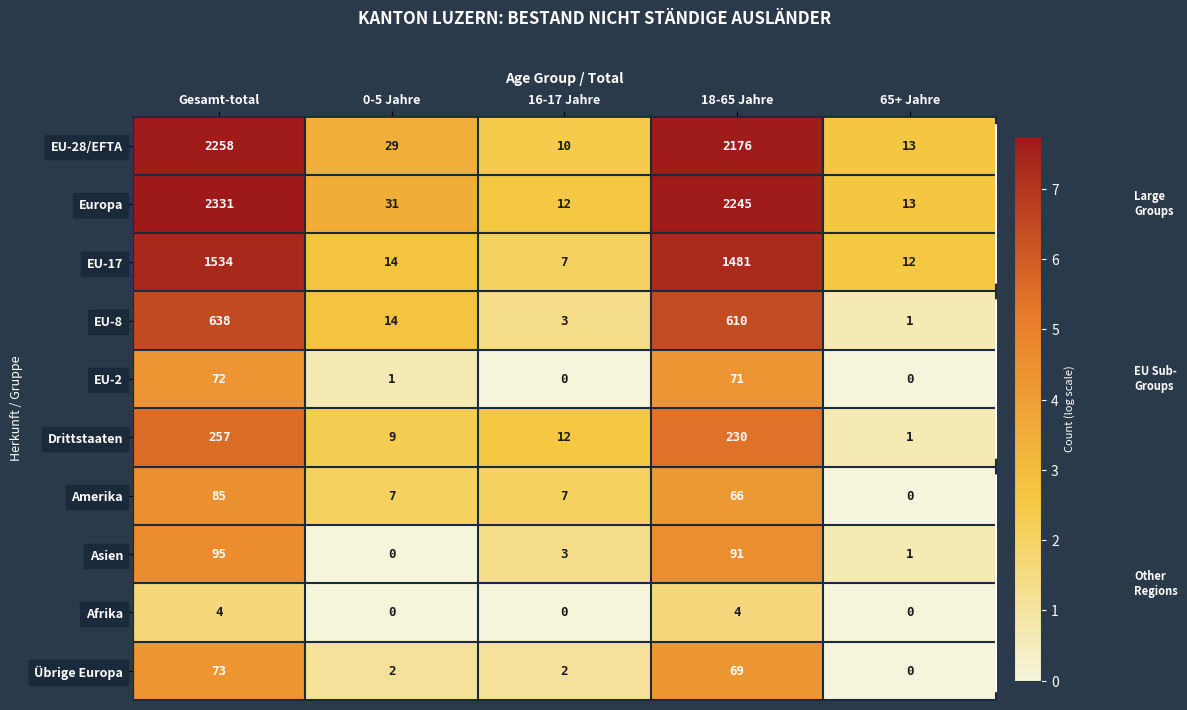

Which series has the largest total across all categories?

Europa